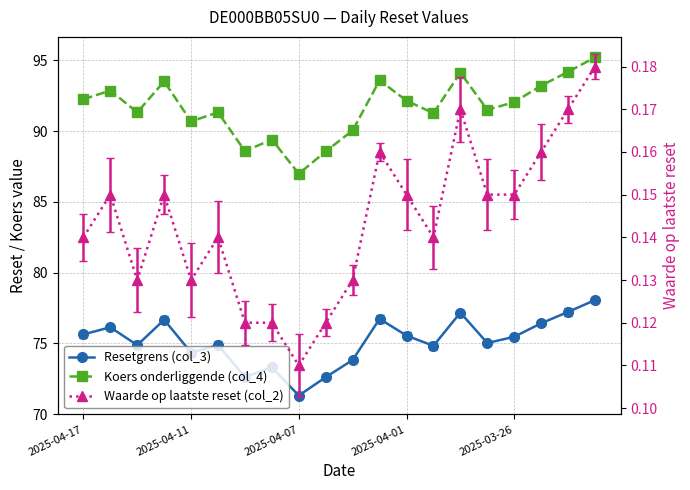

At 2025-03-24, list the series in order from smallest to largest.

Waarde op laatste reset (col_2), Resetgrens (col_3), Koers onderliggende (col_4)